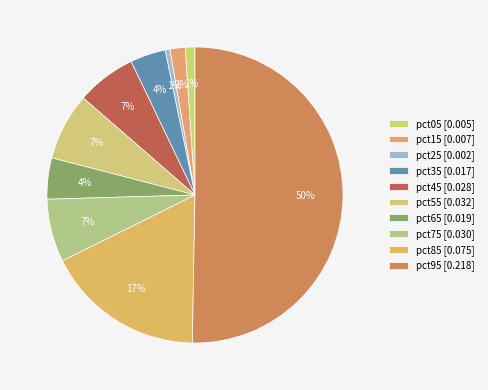

How many slices are in this pie chart?

10